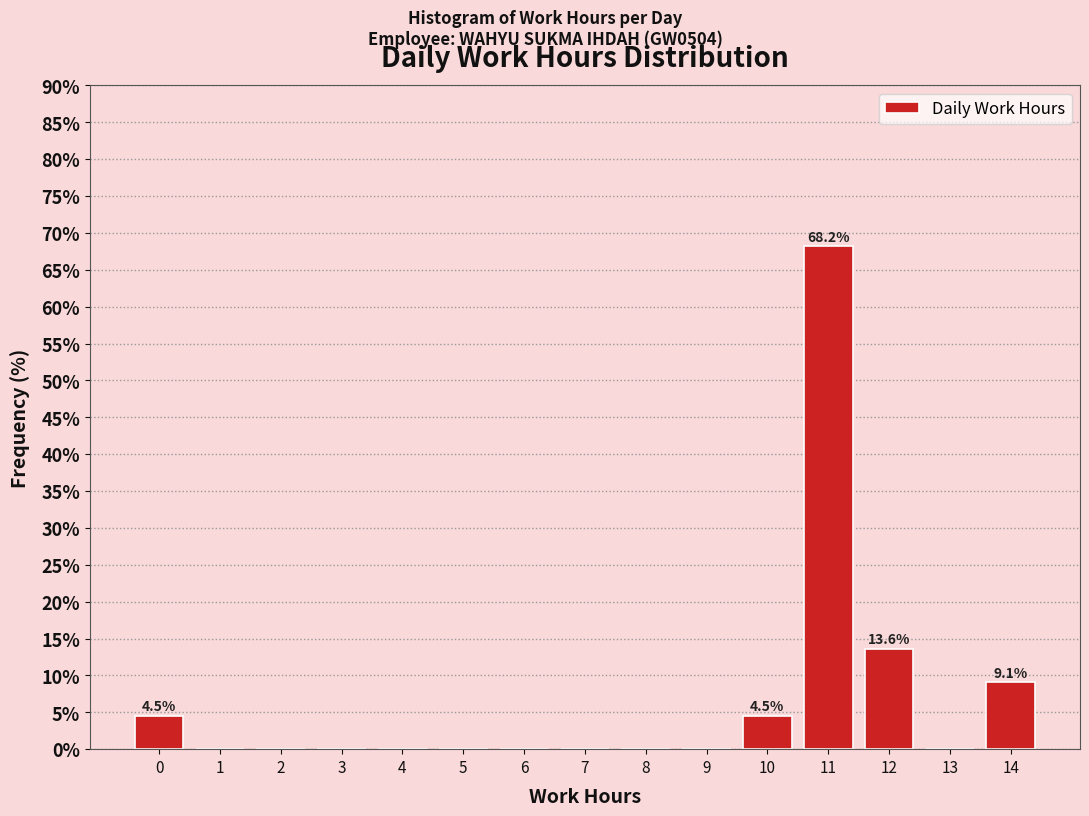

Reading left to right, transcribe all the data shown in this chart.

0=4.5	1=0.0	2=0.0	3=0.0	4=0.0	5=0.0	6=0.0	7=0.0	8=0.0	9=0.0	10=4.5	11=68.2	12=13.6	13=0.0	14=9.1